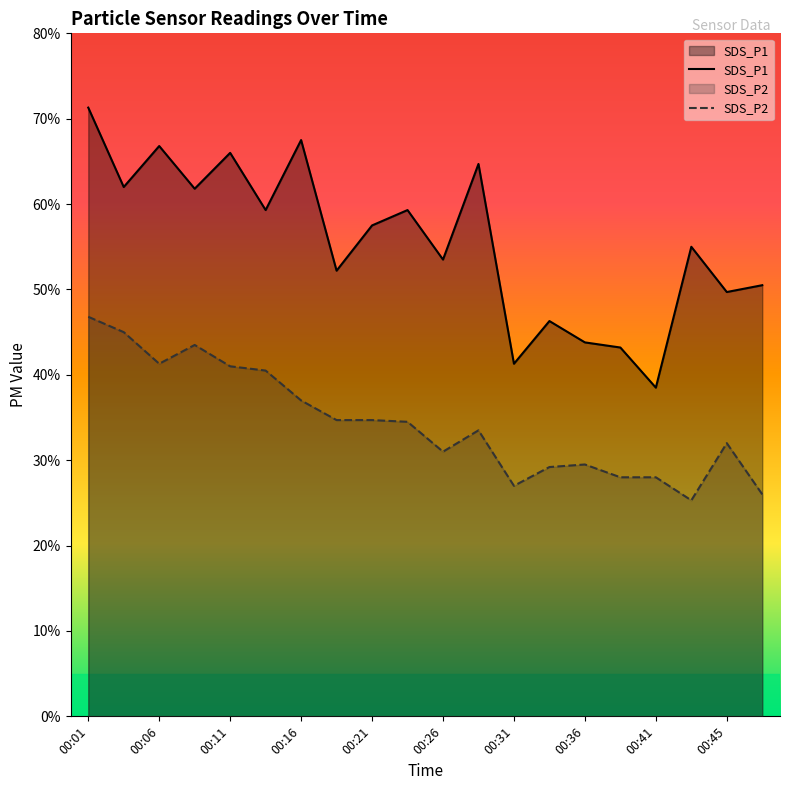

What are all the series names shown in the legend?

SDS_P1, SDS_P2